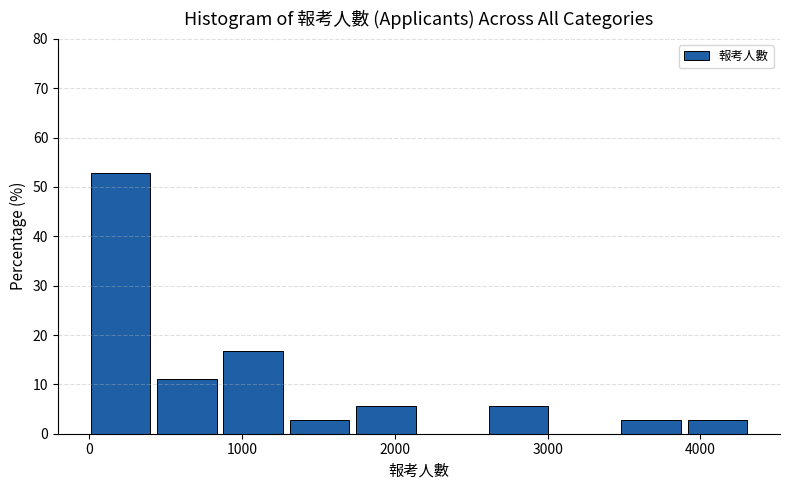

What is the height of the bar covering 3500 to 3900 on the x-axis? Neither the bar edges nor the heights are printed on the chart, so give them approximately, as read against the axes.

3